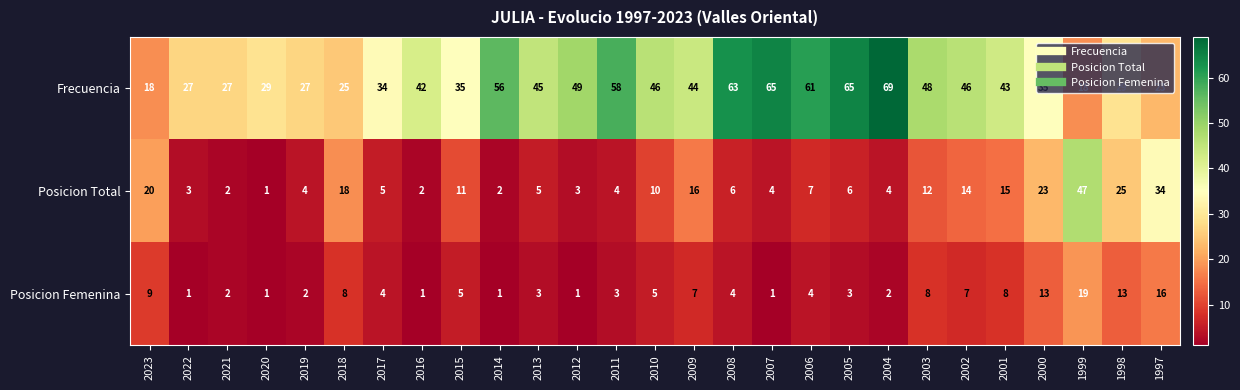

Where is Frecuencia nearest to the value 43?

2001